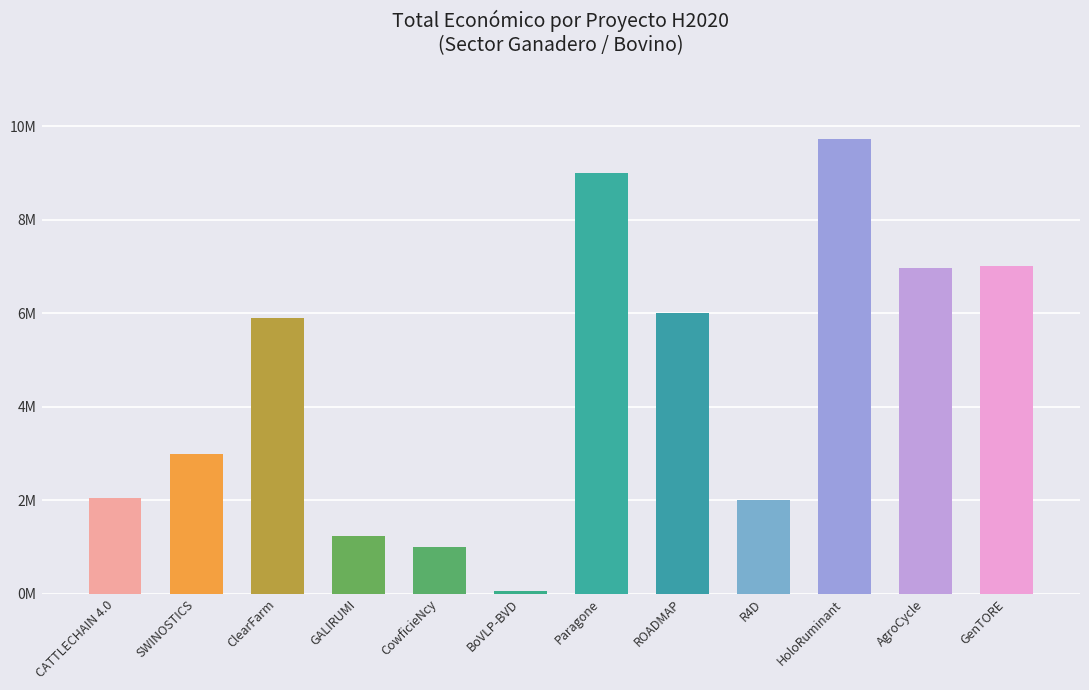

List the labels in order of value, smallest first.

BoVLP-BVD, CowficieNcy, GALIRUMI, R4D, CATTLECHAIN 4.0, SWINOSTICS, ClearFarm, ROADMAP, AgroCycle, GenTORE, Paragone, HoloRuminant